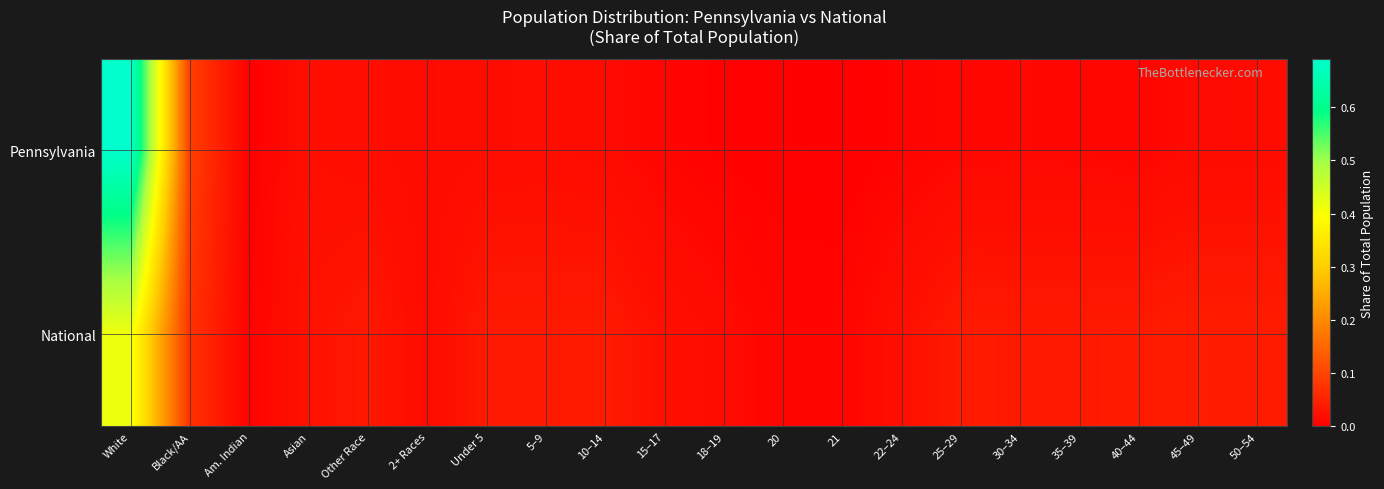

Which series has the largest total across all categories?

Pennsylvania